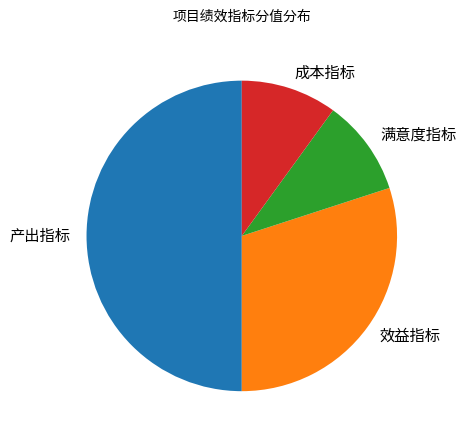

Does 成本指标 represent more than half of the total?

No